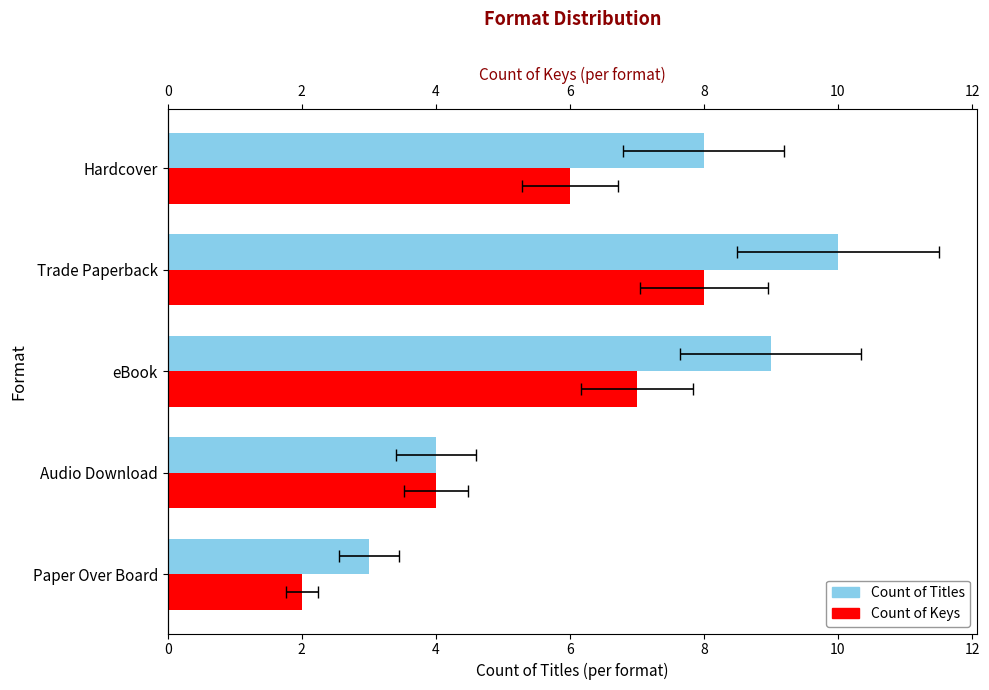

How many data points in Count of Titles are less than 8?

2